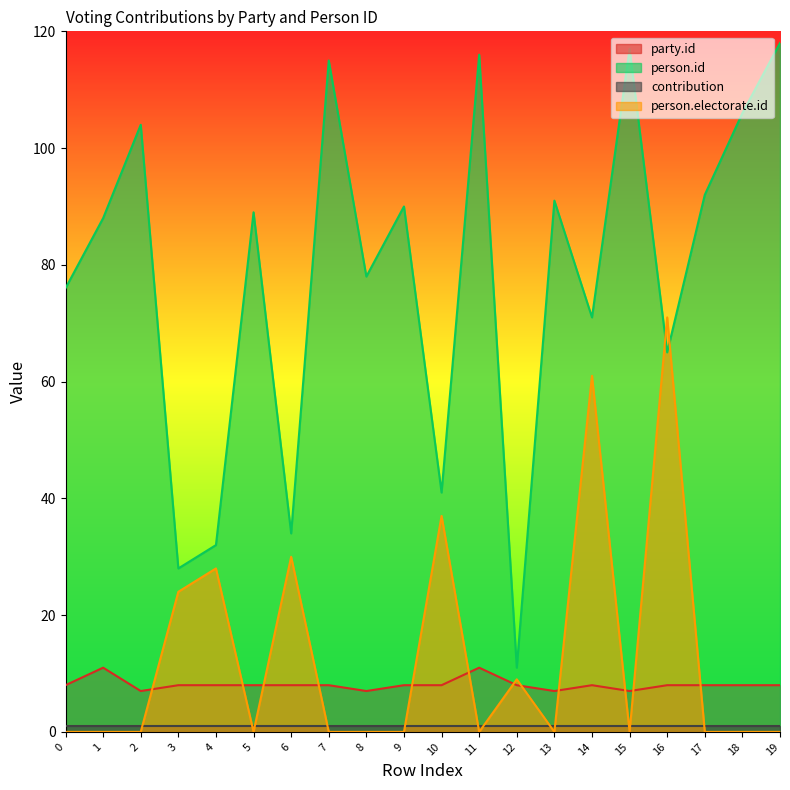

Is the value of person.id at 15 greater than the value of person.electorate.id at 7?

Yes